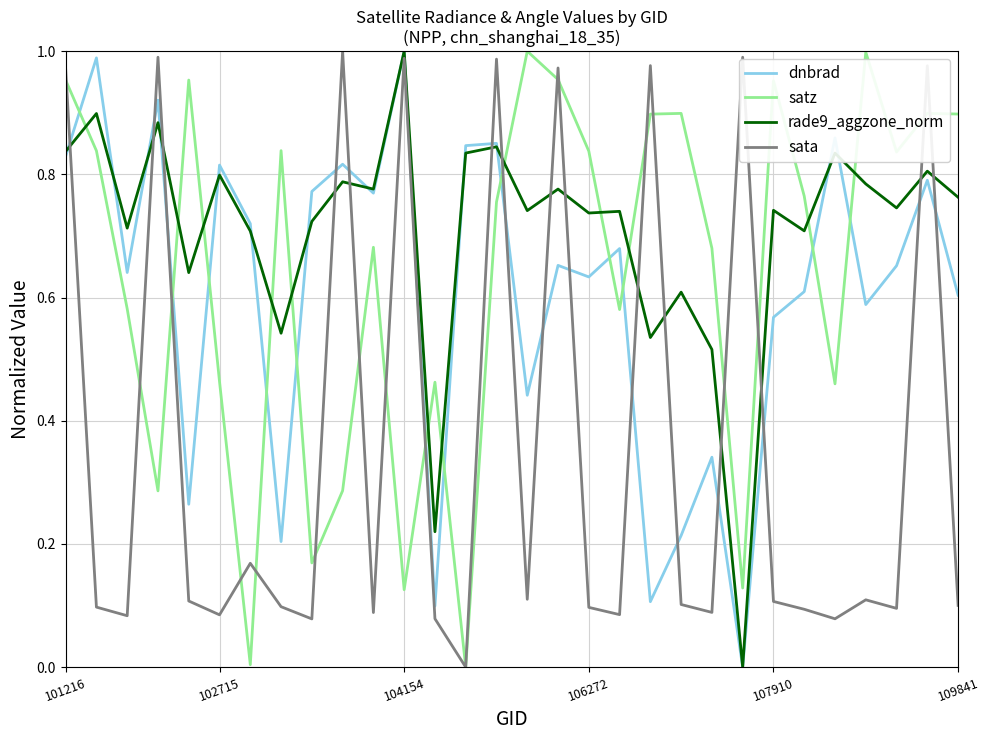

Which series has the largest total across all categories?

rade9_aggzone_norm